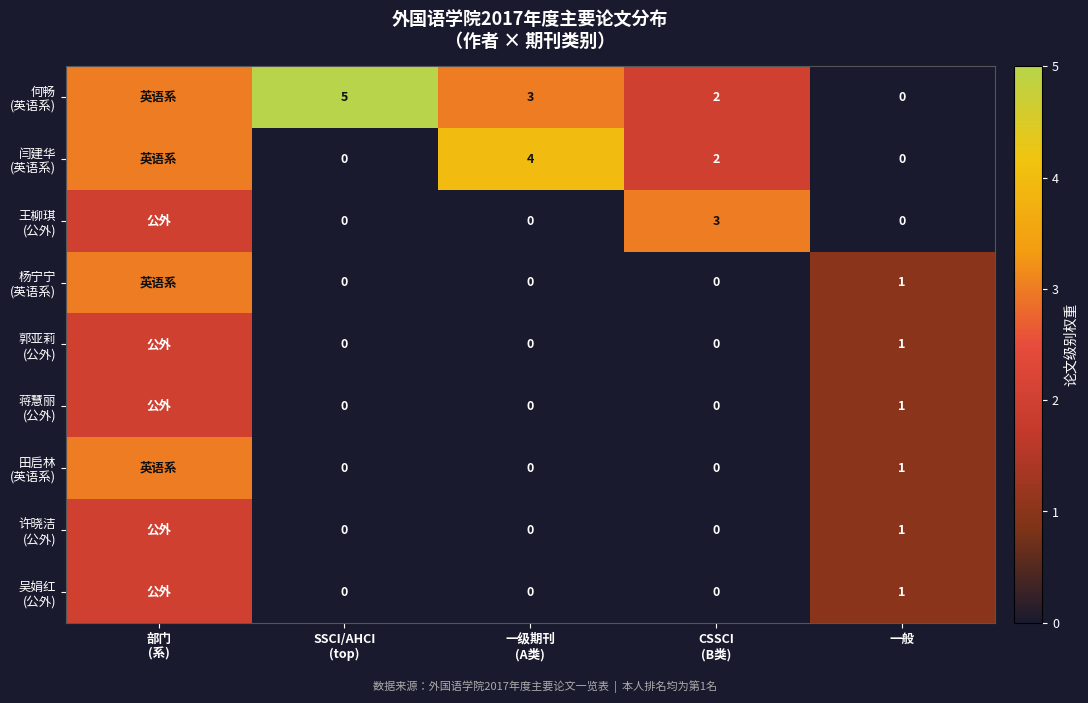

Count the 郭亚莉 (公外) values in the range 0 to 1.

4